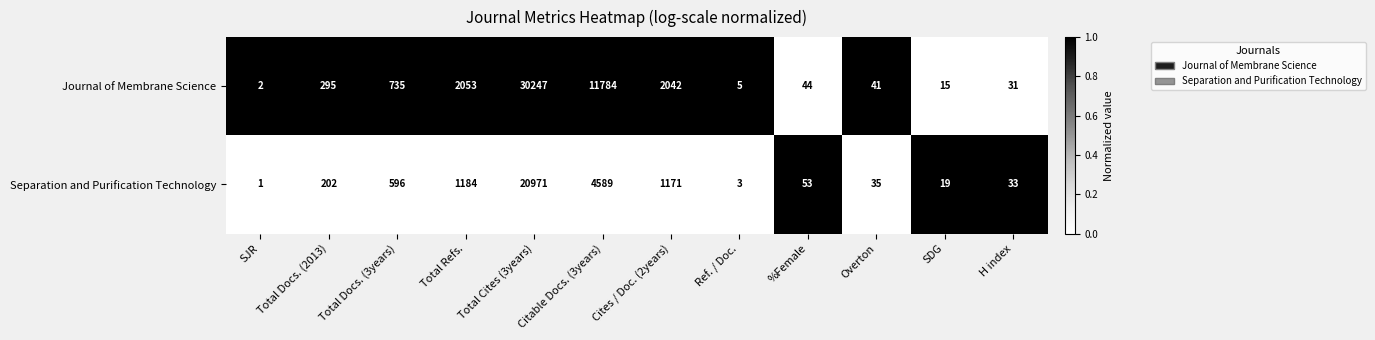

Between Ref. / Doc. and Overton, which series saw the biggest shift?

Journal of Membrane Science